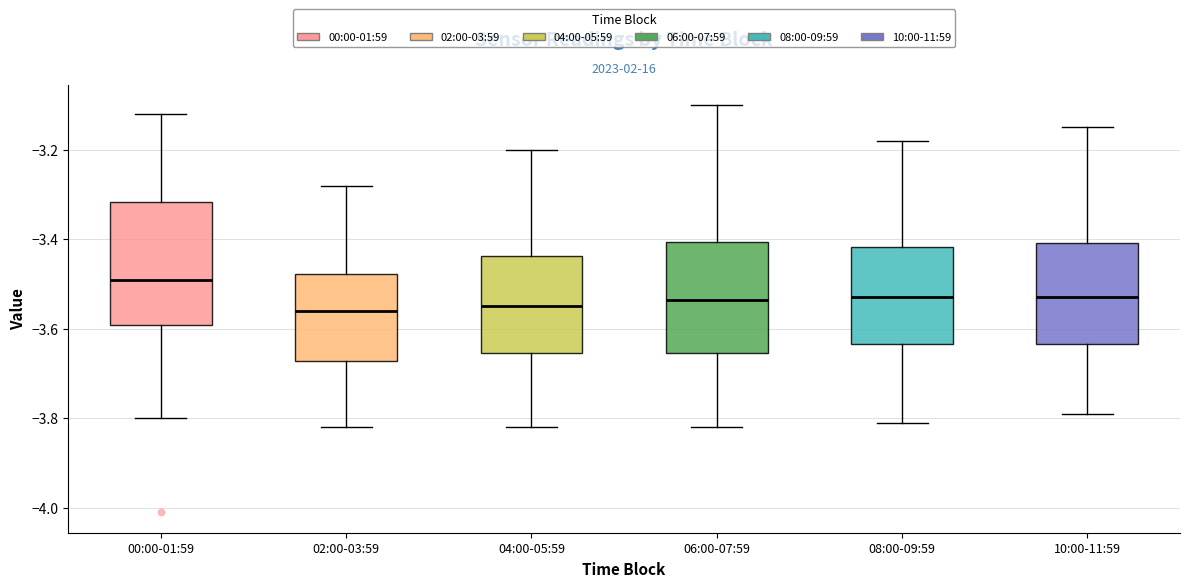

Comparing the boxes themselves (not the whiskers), which one is the tallest?

00:00-01:59